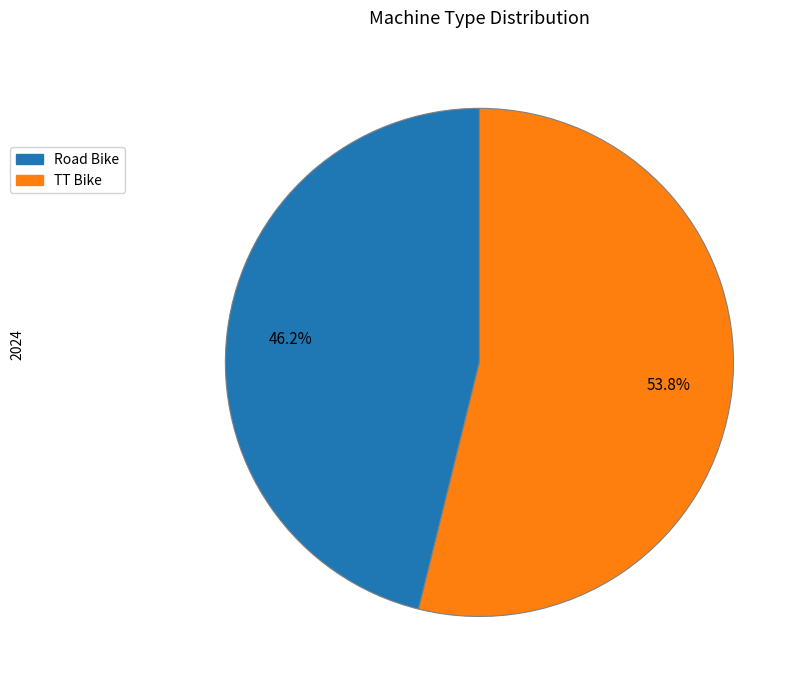

What percentage is the TT Bike slice, to the nearest percent?

54%